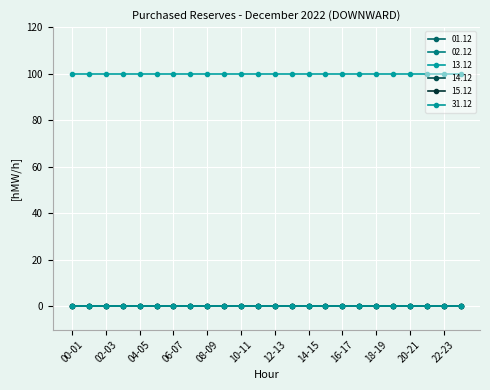

Reading left to right, list all the values displayed in this chart.

01.12: 0	0	0	0	0	0	0	0	0	0	0	0	0	0	0	0	0	0	0	0	0	0	0	0
02.12: 0	0	0	0	0	0	0	0	0	0	0	0	0	0	0	0	0	0	0	0	0	0	0	0
13.12: 100	100	100	100	100	100	100	100	100	100	100	100	100	100	100	100	100	100	100	100	100	100	100	100
14.12: 0	0	0	0	0	0	0	0	0	0	0	0	0	0	0	0	0	0	0	0	0	0	0	0
15.12: 0	0	0	0	0	0	0	0	0	0	0	0	0	0	0	0	0	0	0	0	0	0	0	0
31.12: 0	0	0	0	0	0	0	0	0	0	0	0	0	0	0	0	0	0	0	0	0	0	0	0